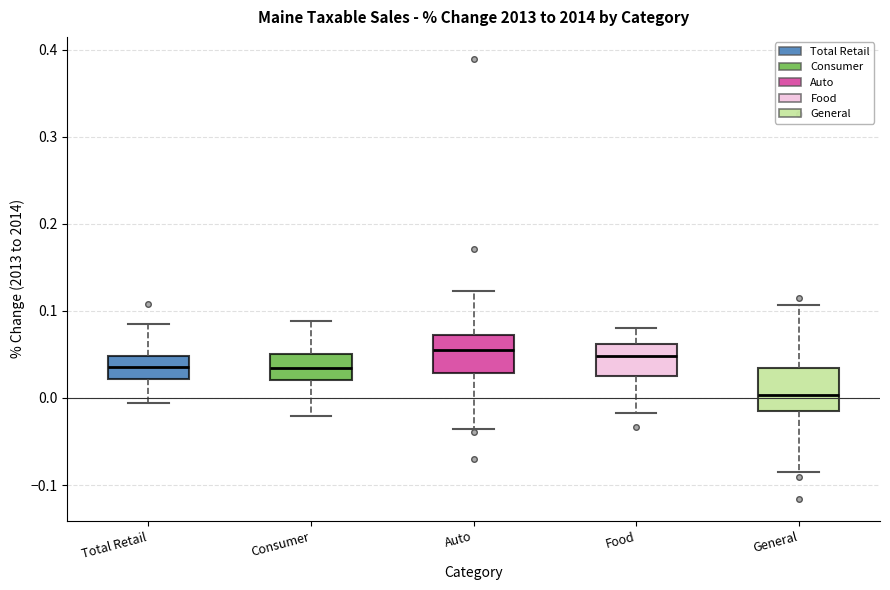

Reading left to right, transcribe this box plot: for each box, give where its median line is, the range the box spans, and where its two whiskers end, as read against the y-axis. The values are not printed on the chart, so give them approximately, as read against the axis.

Total Retail: median 0.04, box 0.02 to 0.05, whiskers -0.01 to 0.08
Consumer: median 0.03, box 0.02 to 0.05, whiskers -0.02 to 0.09
Auto: median 0.05, box 0.03 to 0.07, whiskers -0.04 to 0.12
Food: median 0.05, box 0.02 to 0.06, whiskers -0.02 to 0.08
General: median 0.00, box -0.02 to 0.03, whiskers -0.09 to 0.11